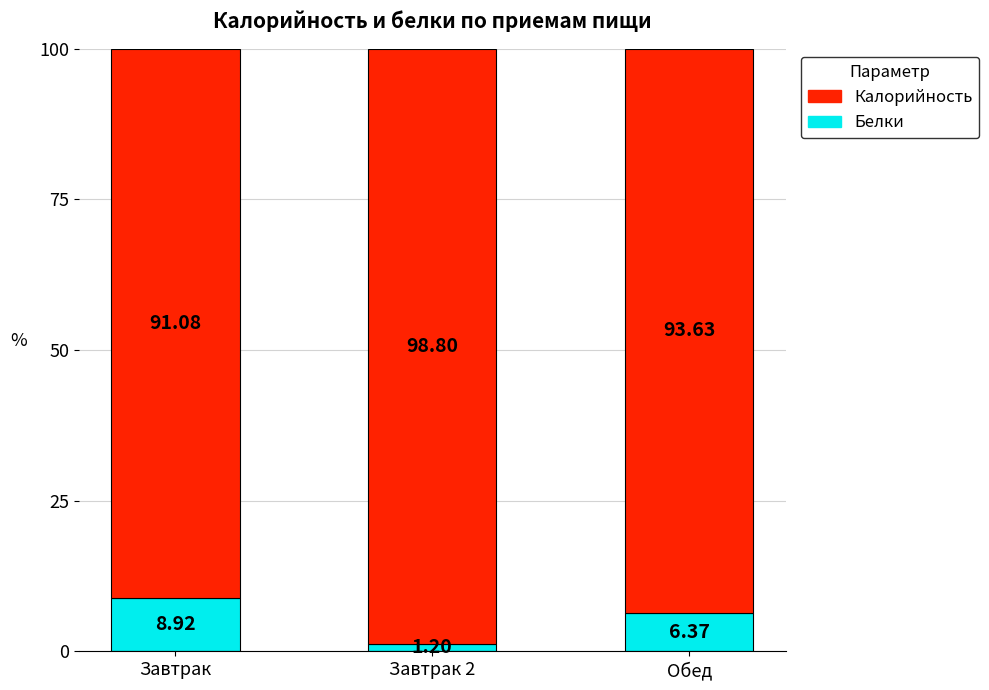

How many bars are there in total?

3